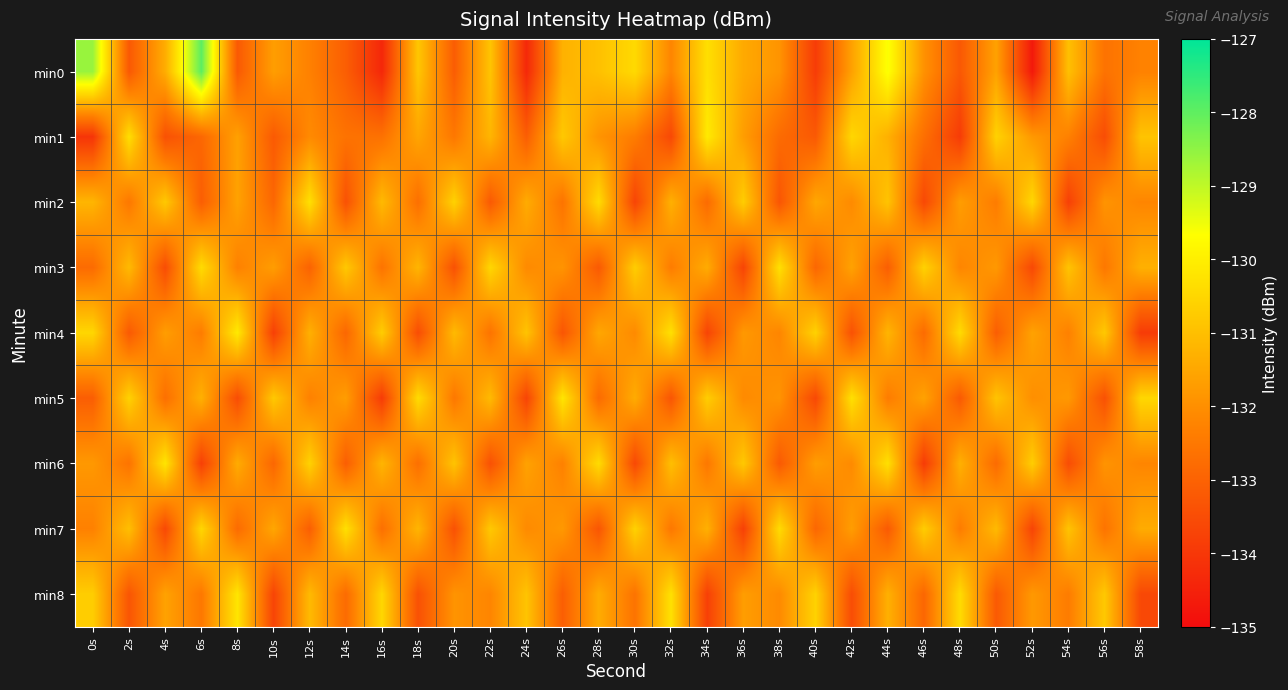

What is the spread (max minus min) of values at 6s?

5.8